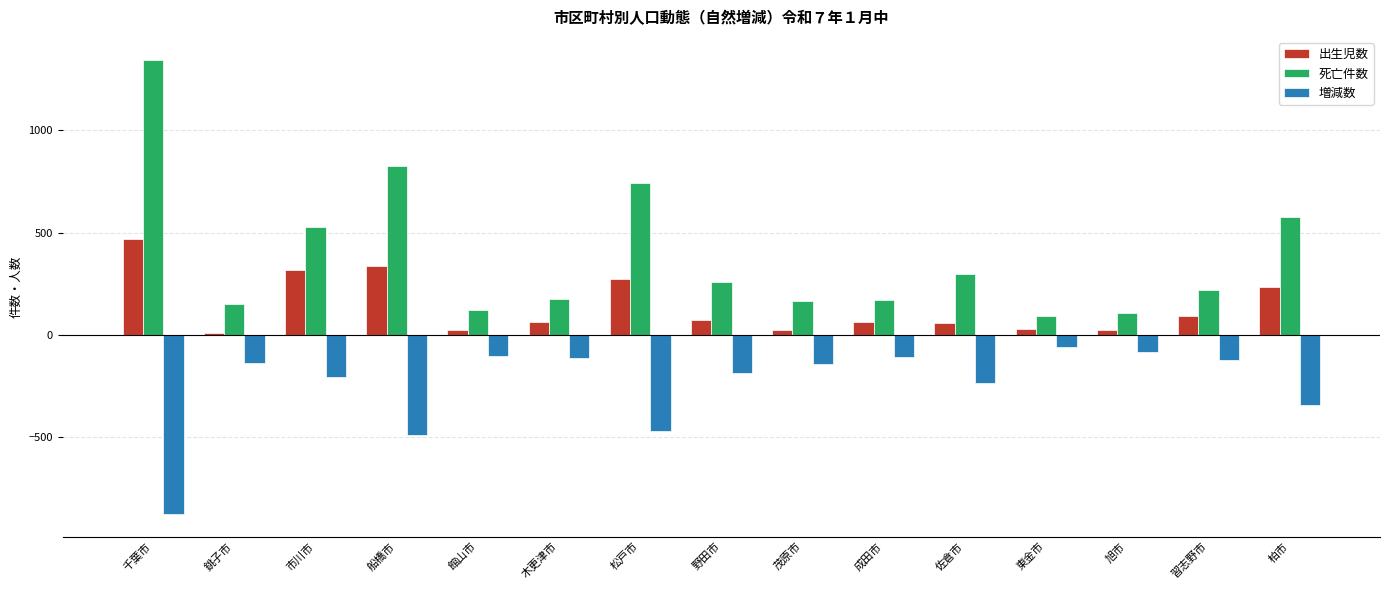

What is the sum of the 増減数 values at 市川市 and 館山市?

-311